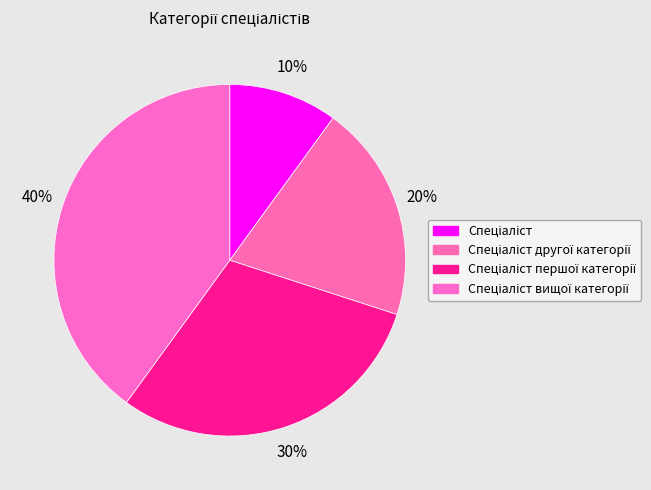

Is there any slice that represents more than half of the pie?

No